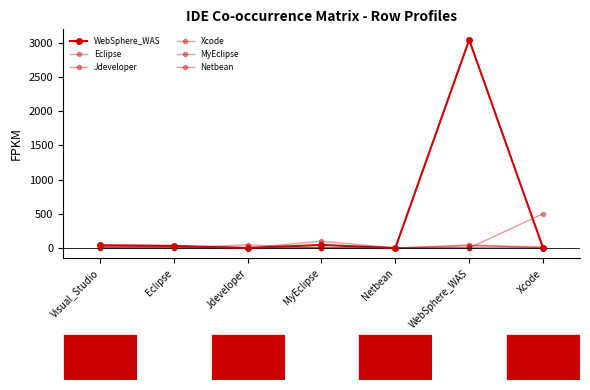

Reading right to left, extract all data points from this chart.

WebSphere_WAS: 0	3045	0	45	1	31	41
Eclipse: 19	31	1	0	3	18	18
Jdeveloper: 0	1	0	0	46	3	1
Xcode: 501	0	0	0	0	19	16
MyEclipse: 0	45	0	100	0	0	0
Netbean: 0	0	2	0	0	1	0